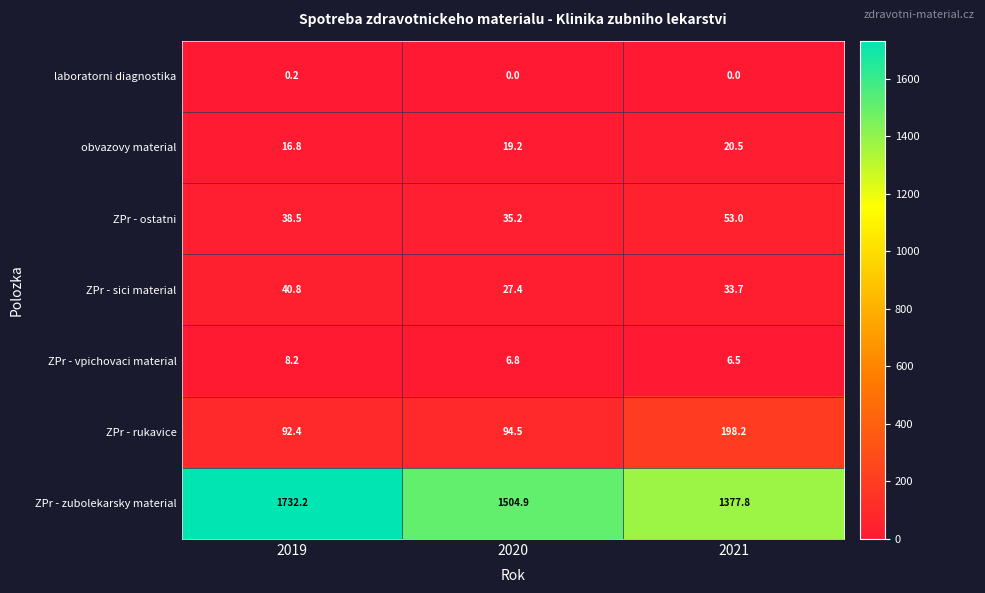

Rank the series at 2020 from highest to lowest value.

ZPr - zubolekarsky material, ZPr - rukavice, ZPr - ostatni, ZPr - sici material, obvazovy material, ZPr - vpichovaci material, laboratorni diagnostika